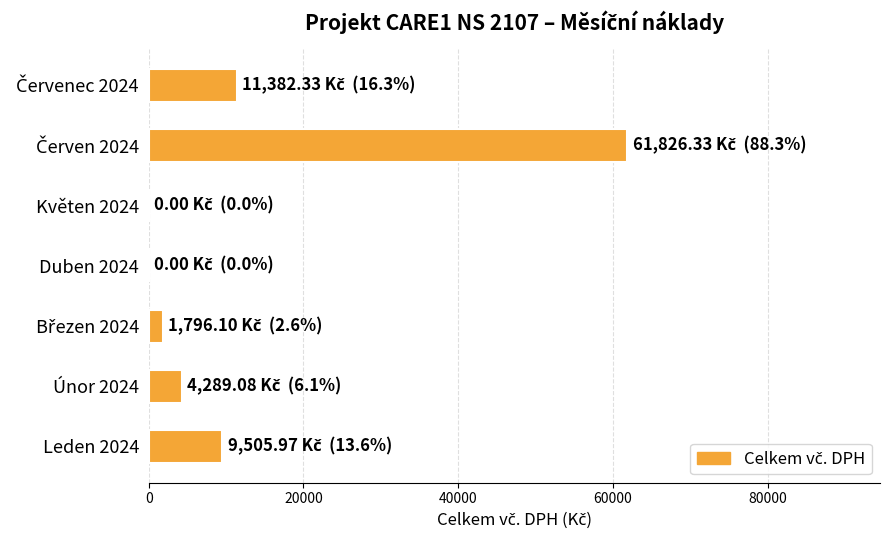

The chart shows a value of 1064.2 at Únor 2024. True or false?

False